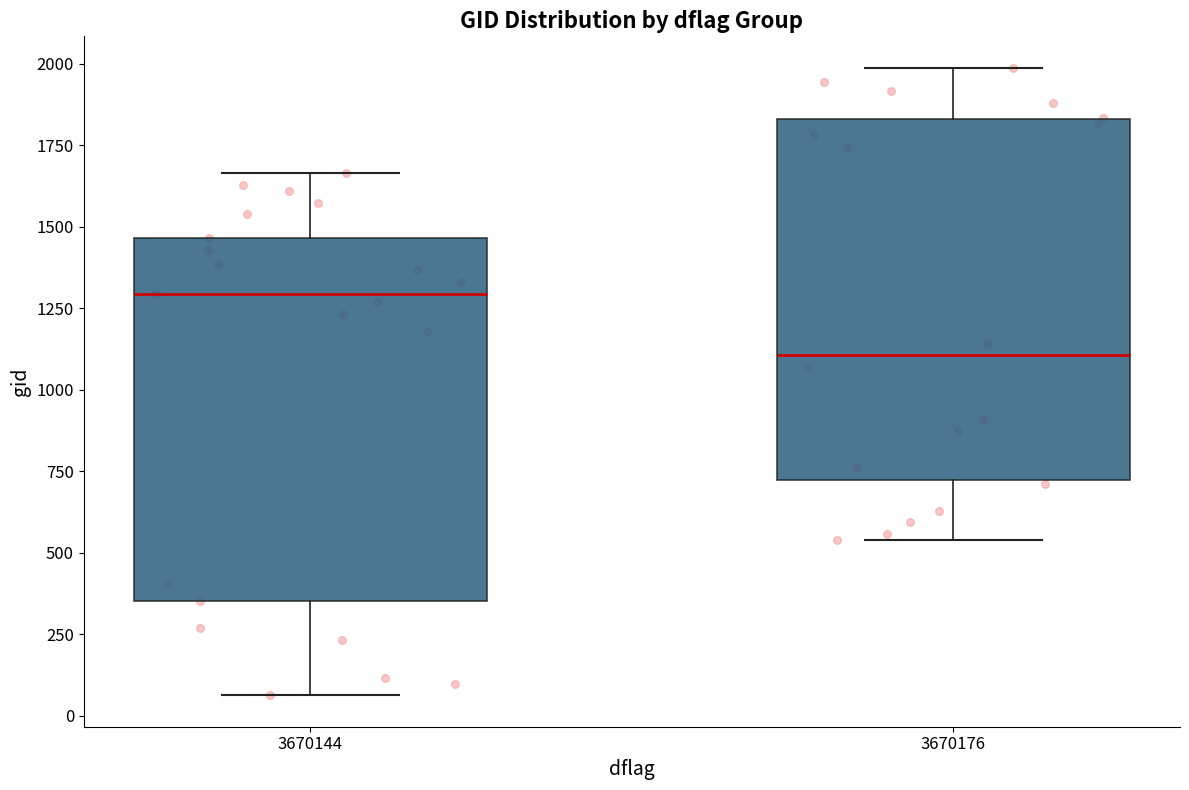

Where does the upper whisker of the box at x = 3670144 end on the y-axis? The values are not printed on the chart, so give them approximately, as read against the axis.

1650